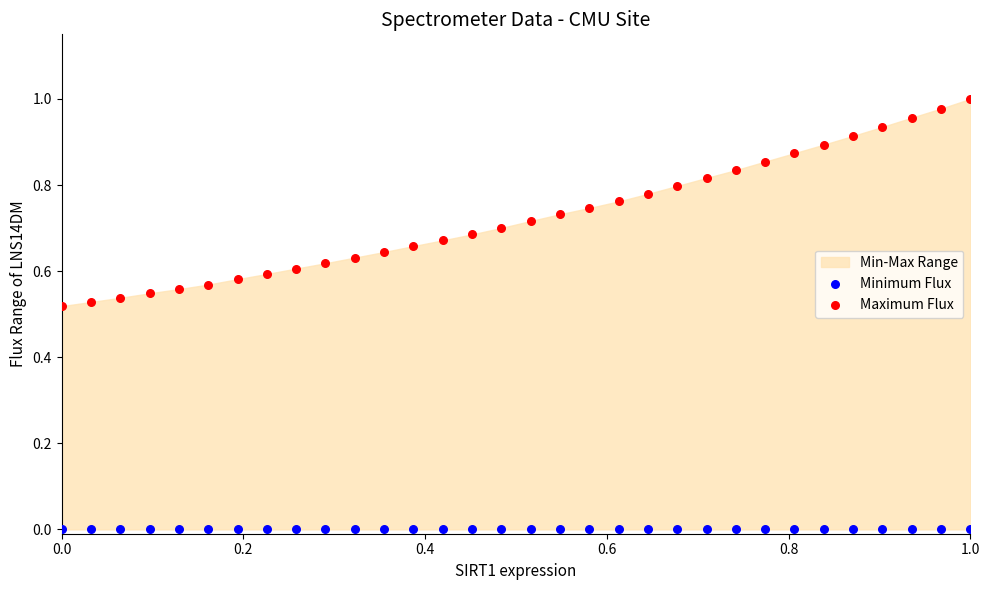

Which series contains the lowest Y value?

Minimum Flux